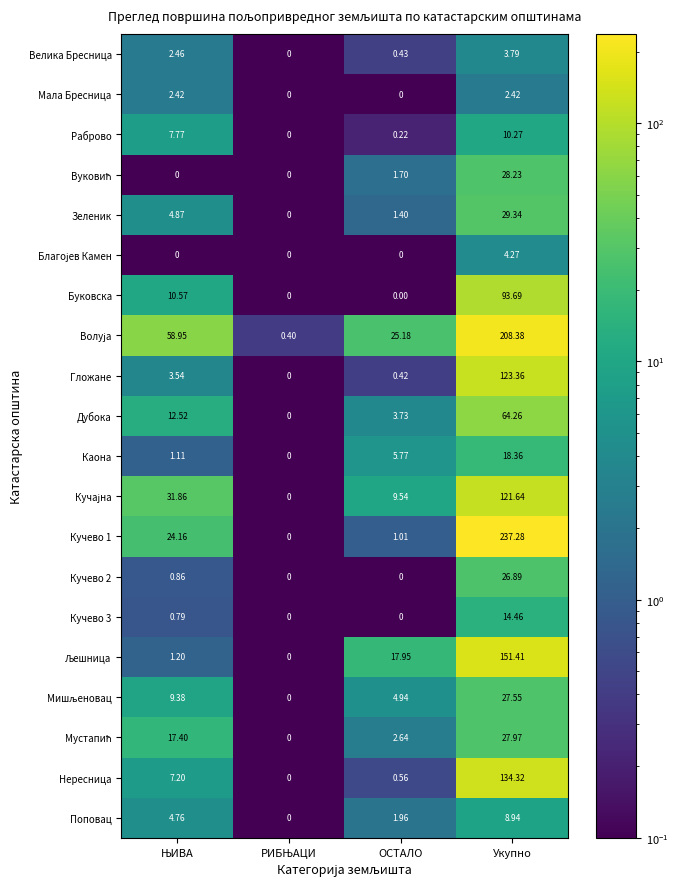

At which category is the sum across all series the highest?

Укупно